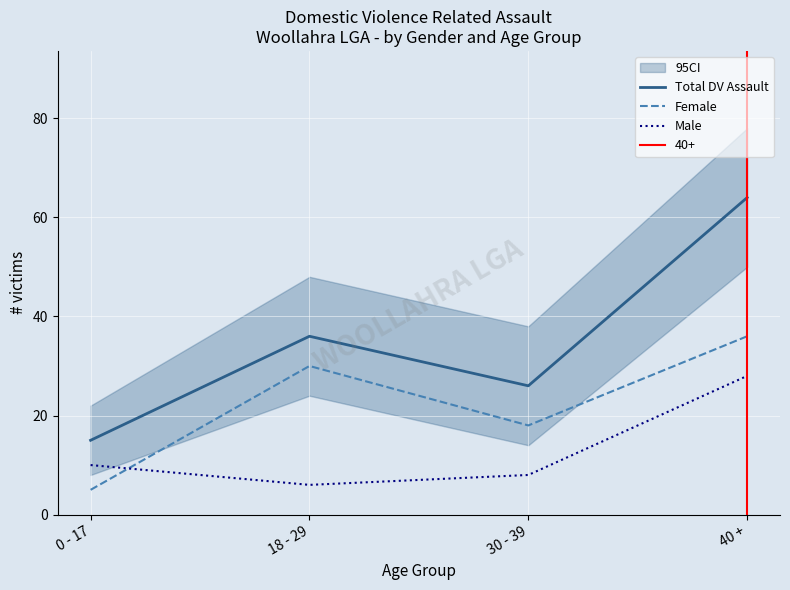

What is the difference between the maximum and minimum values in the Male series?

22